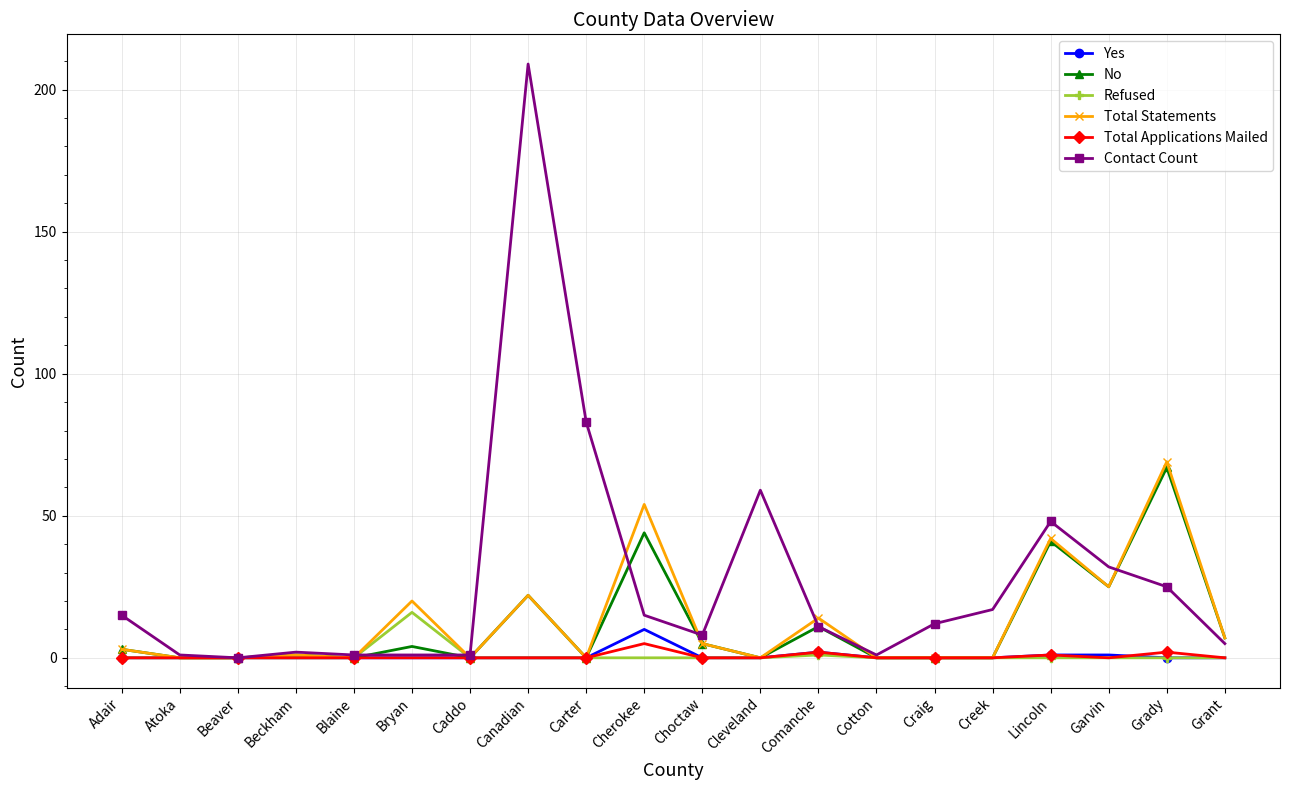

Which series has the largest total across all categories?

Contact Count